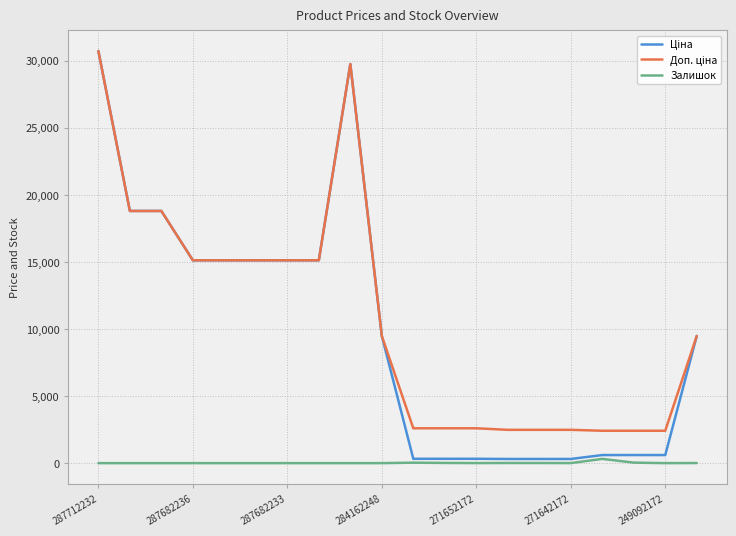

What is the greatest value displayed?

30717.1